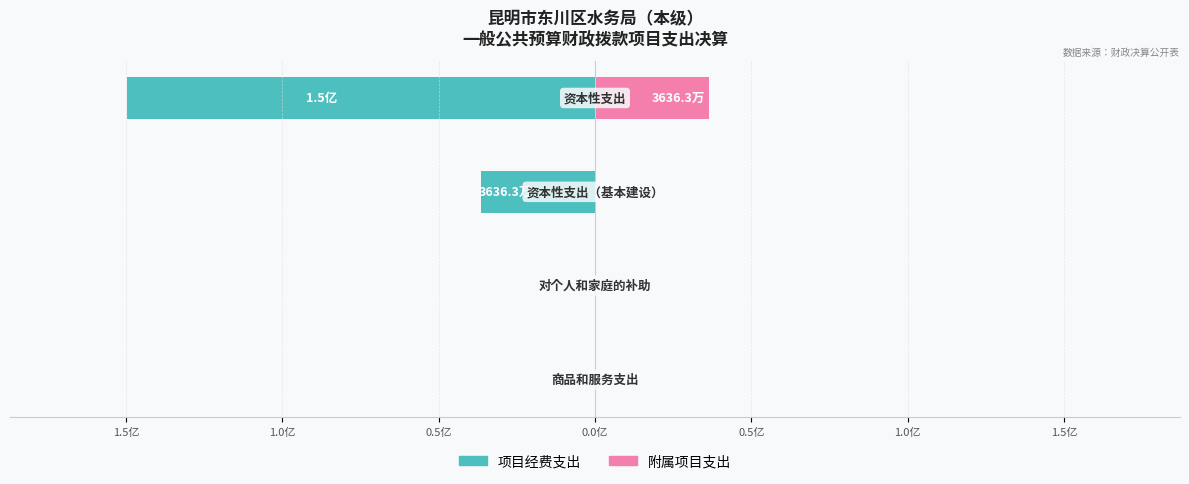

Count the number of data series in this chart.

2